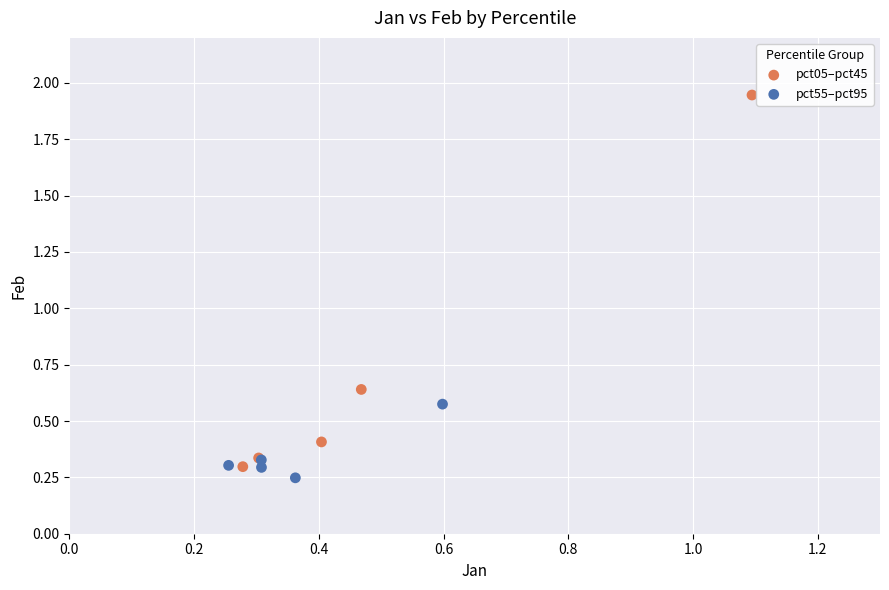

Which series contains the highest Y value?

pct05–pct45